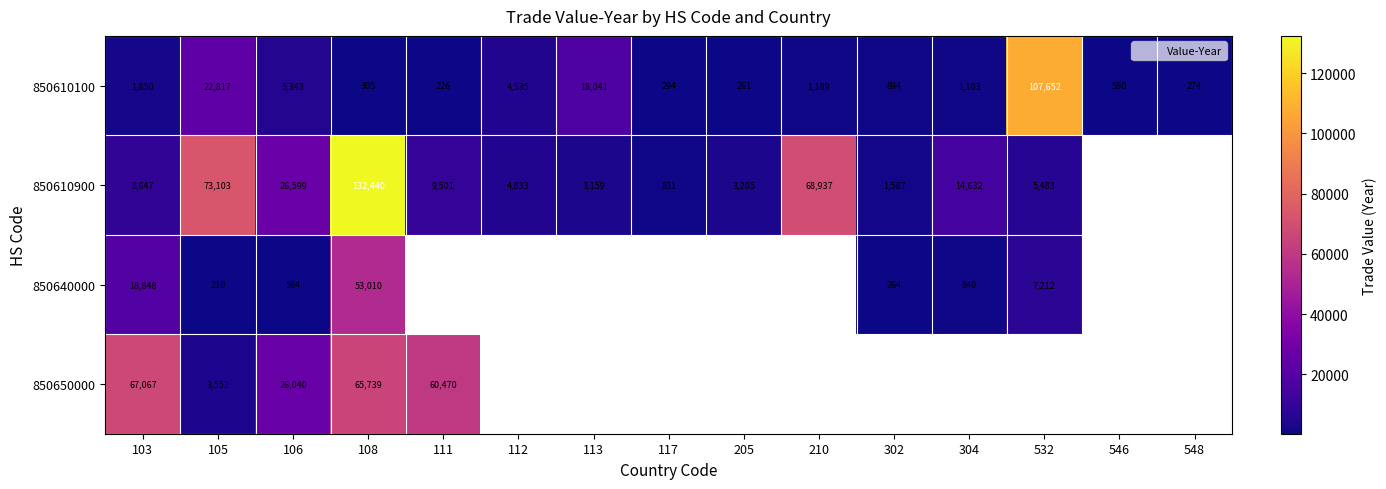

At which category is the sum across all series the highest?

108